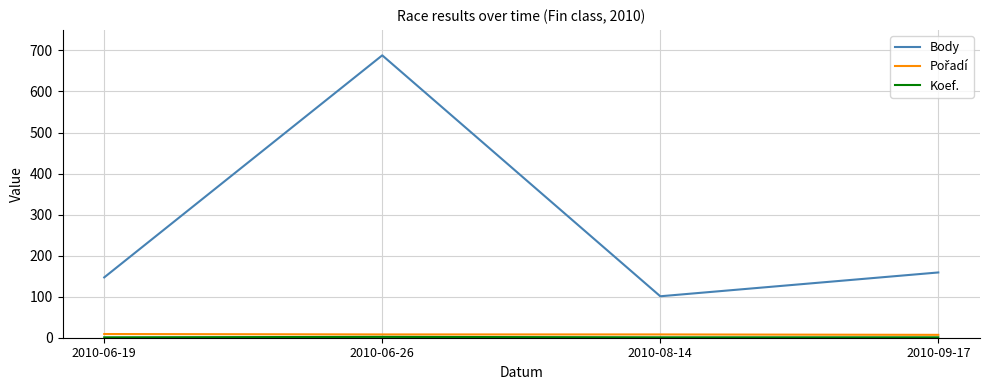

How many categories are shown in the chart?

4